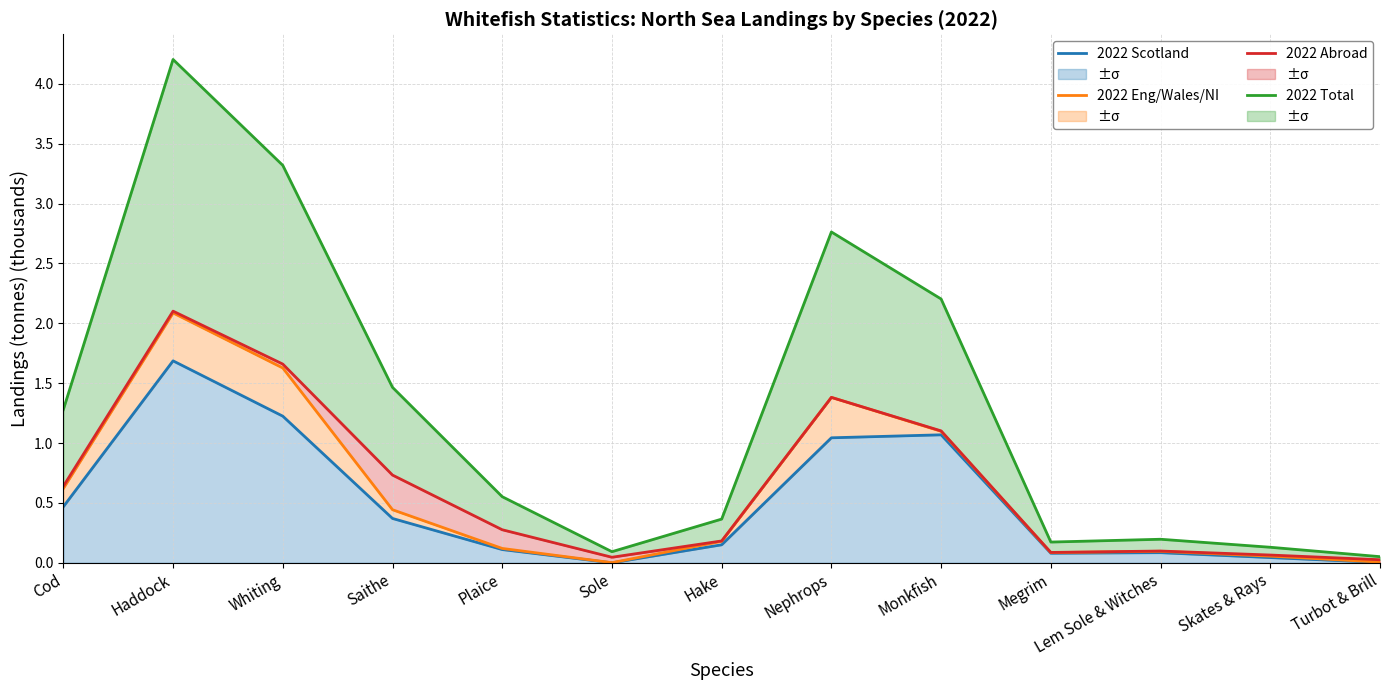

What is the sum of all 2022 Scotland values?

6.3